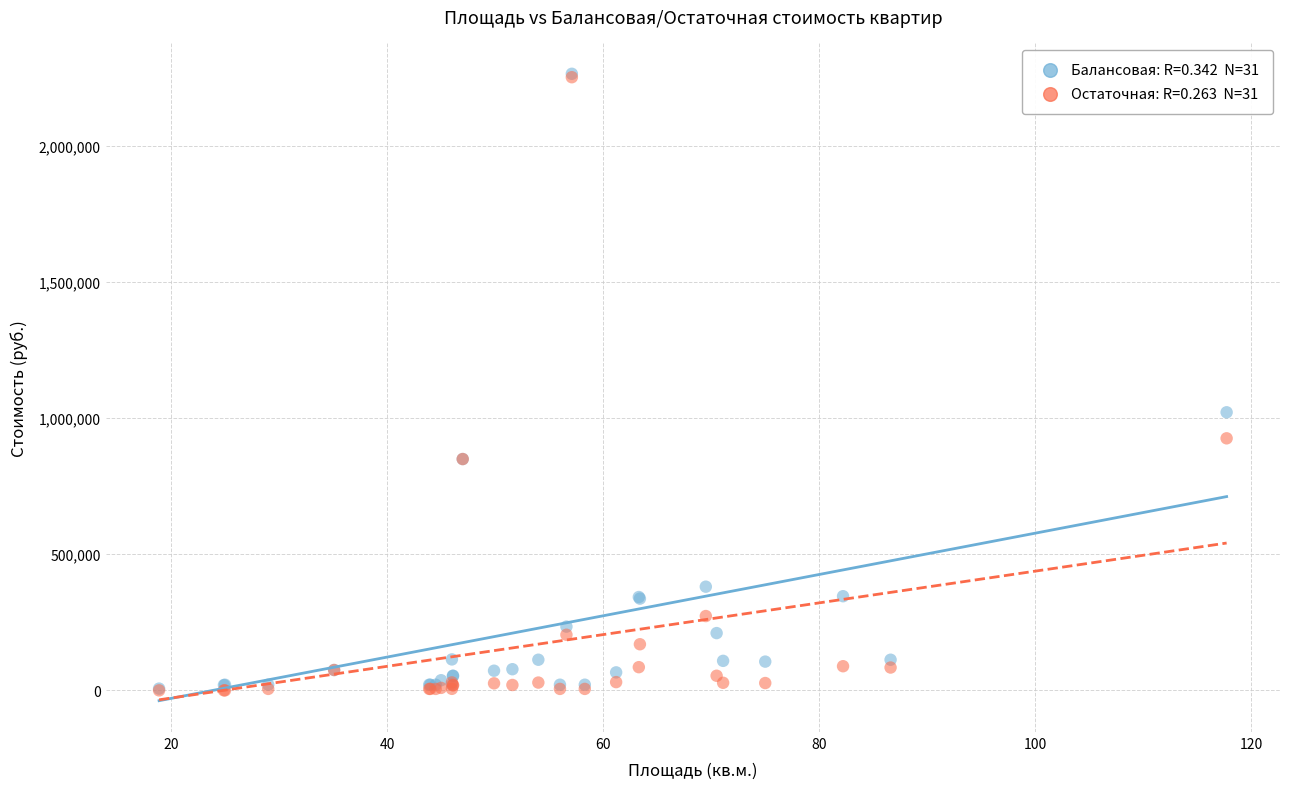

Across all series, what Y value is closest to 1132813?

1021800.0